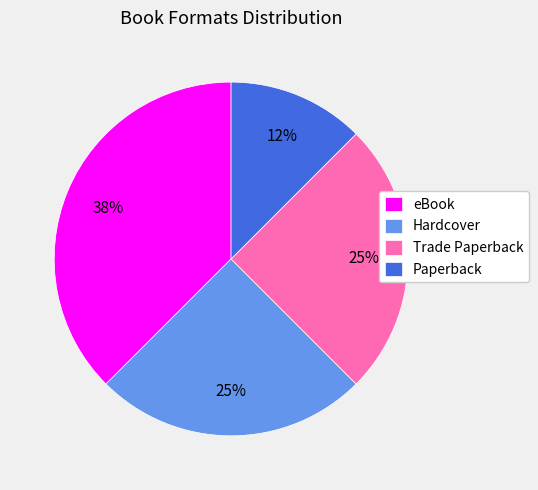

To the nearest percent, what percentage of the pie is Trade Paperback?

25%